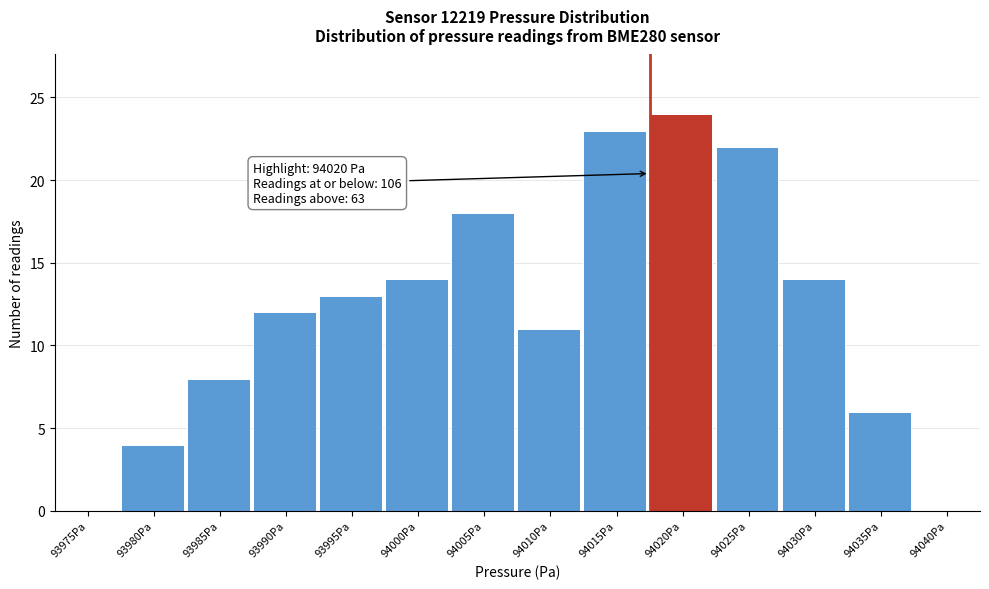

Reading left to right, list all the values displayed in this chart.

93975Pa=0	93980Pa=4	93985Pa=8	93990Pa=12	93995Pa=13	94000Pa=14	94005Pa=18	94010Pa=11	94015Pa=23	94020Pa=24	94025Pa=22	94030Pa=14	94035Pa=6	94040Pa=0